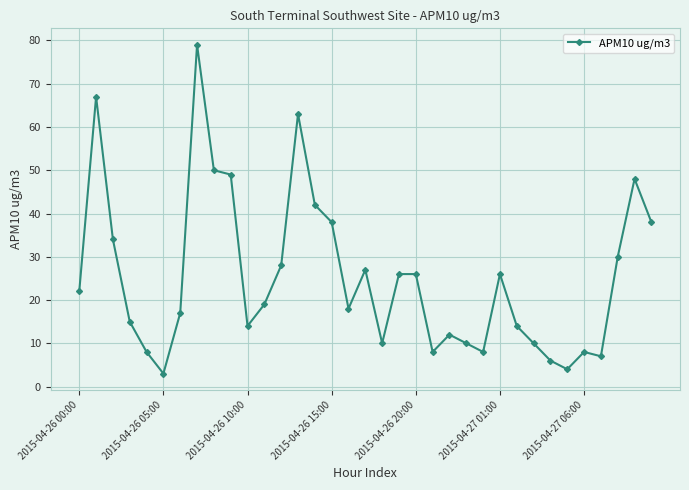

What is the average value?

25